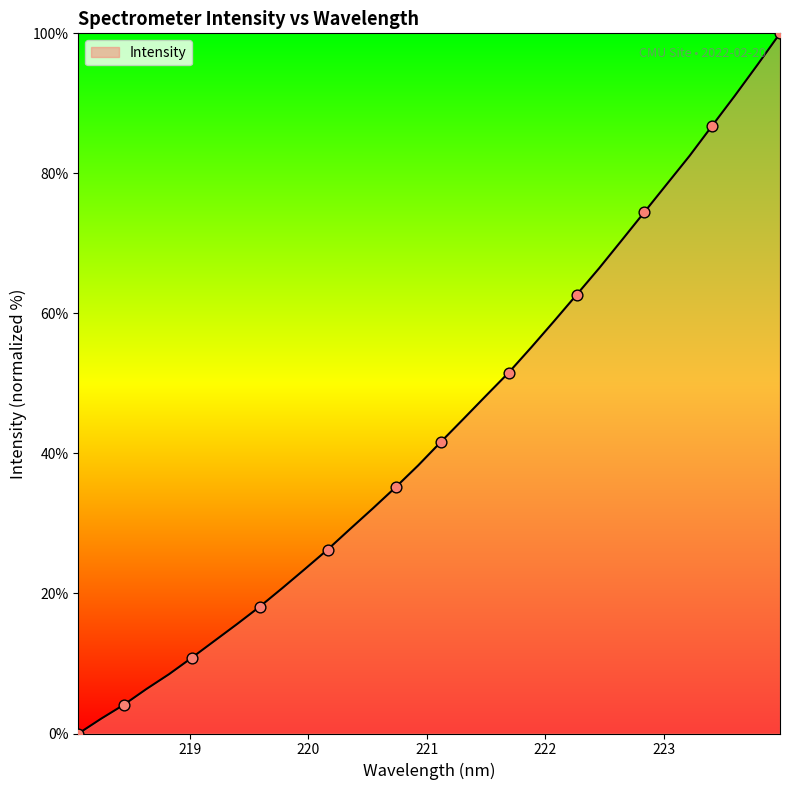

What is the greatest value displayed?

100.0